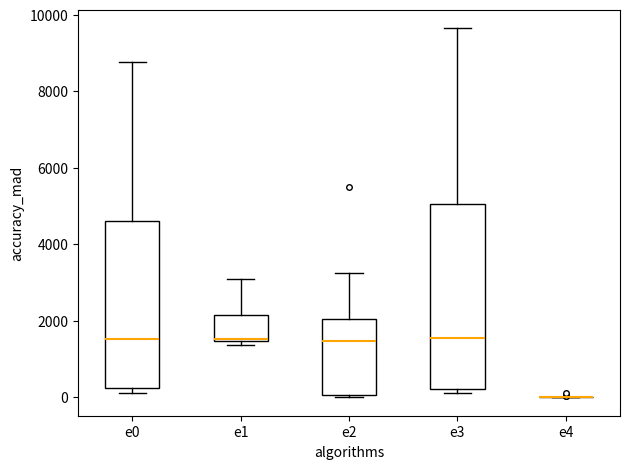

Where is the upper edge of the box for e1 on the y-axis? The values are not printed on the chart, so give them approximately, as read against the axis.

2200